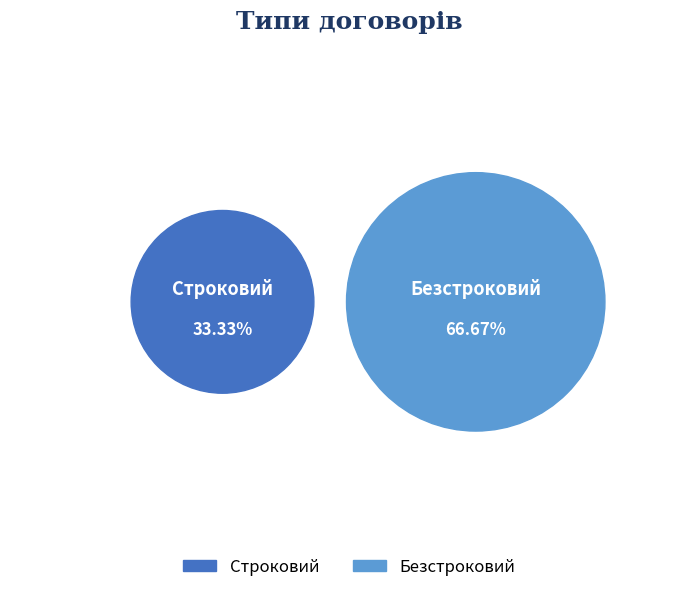

Is the sum of Безстроковий and Строковий greater than half?

Yes